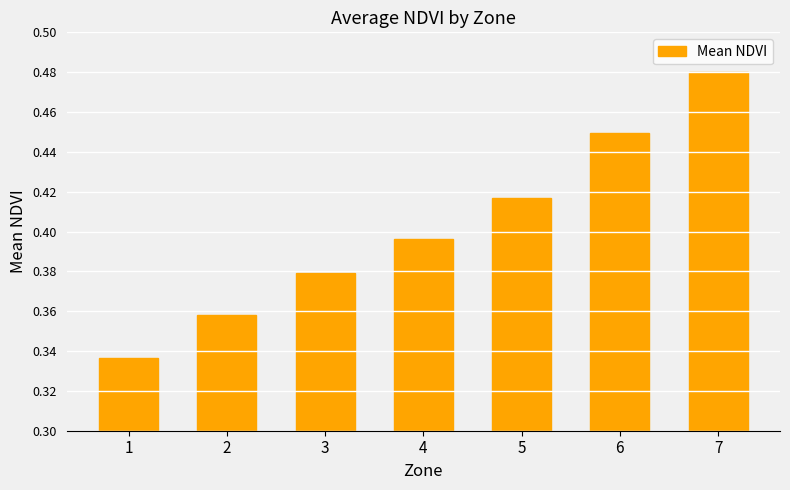

True or false: the data shows 0.2 at 2.

False